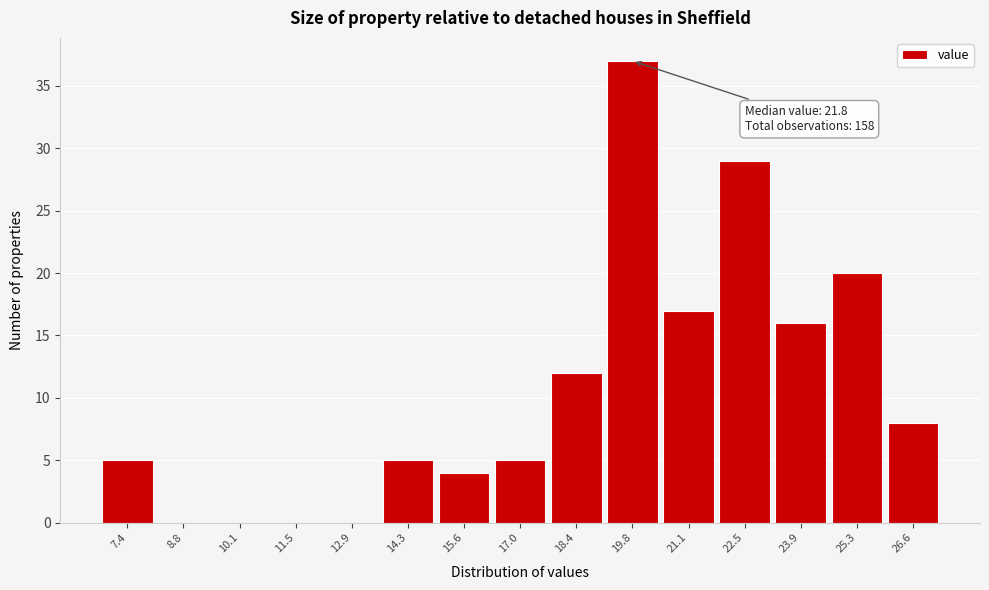

Reading right to left, extract all data points from this chart.

26.6=8	25.3=20	23.9=16	22.5=29	21.1=17	19.8=37	18.4=12	17.0=5	15.6=4	14.3=5	12.9=0	11.5=0	10.1=0	8.8=0	7.4=5